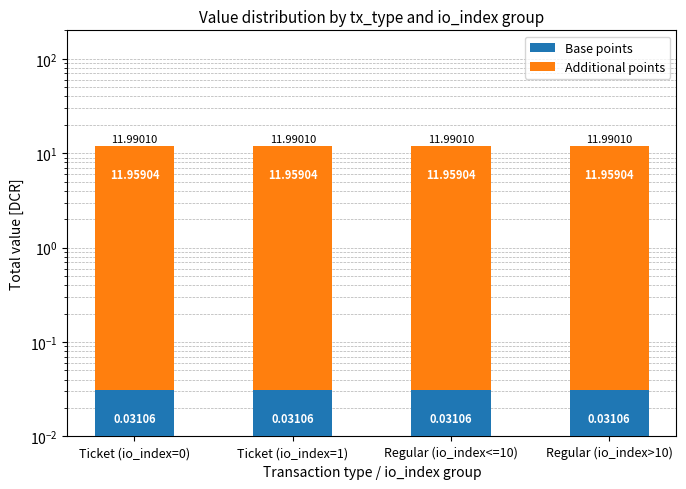

List the labels in order of Additional points value, largest first.

Ticket (io_index=0), Ticket (io_index=1), Regular (io_index<=10), Regular (io_index>10)